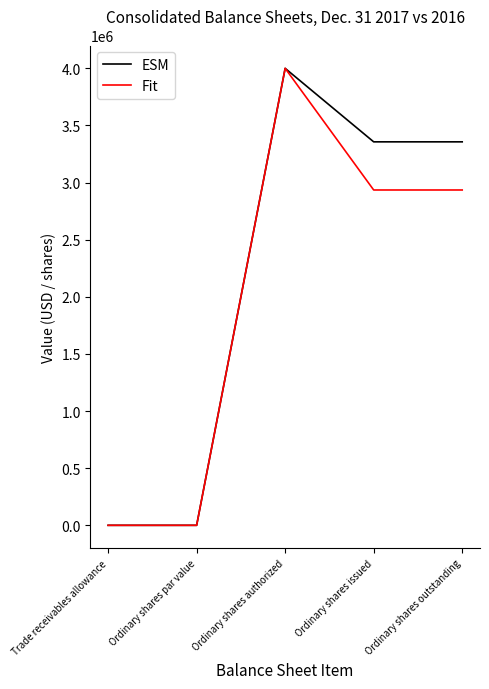

At Ordinary shares outstanding, list the series in order from largest to smallest.

ESM, Fit